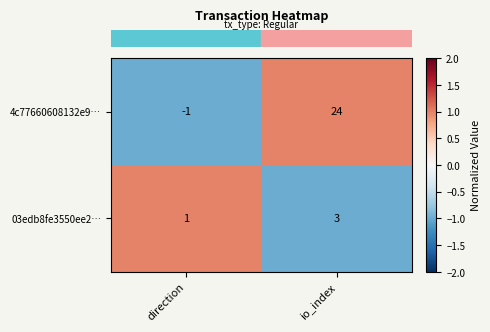

What is the greatest value displayed?

24